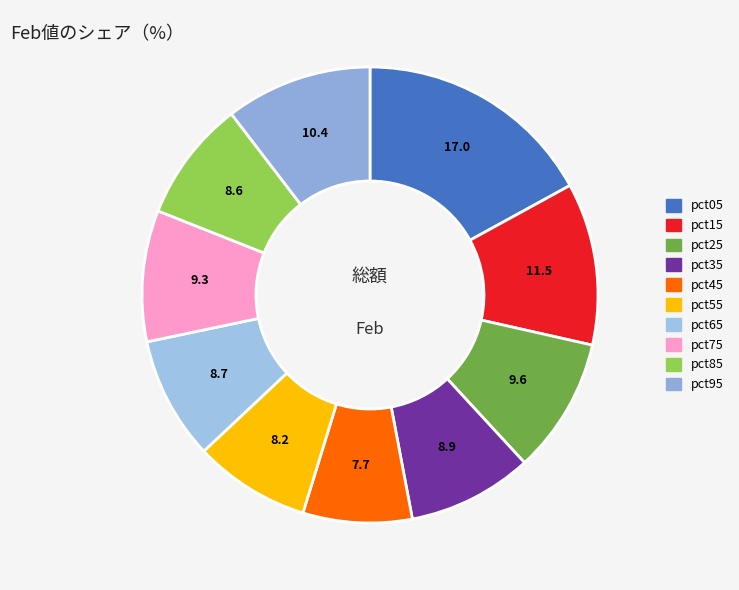

Is pct15 the majority of the pie?

No